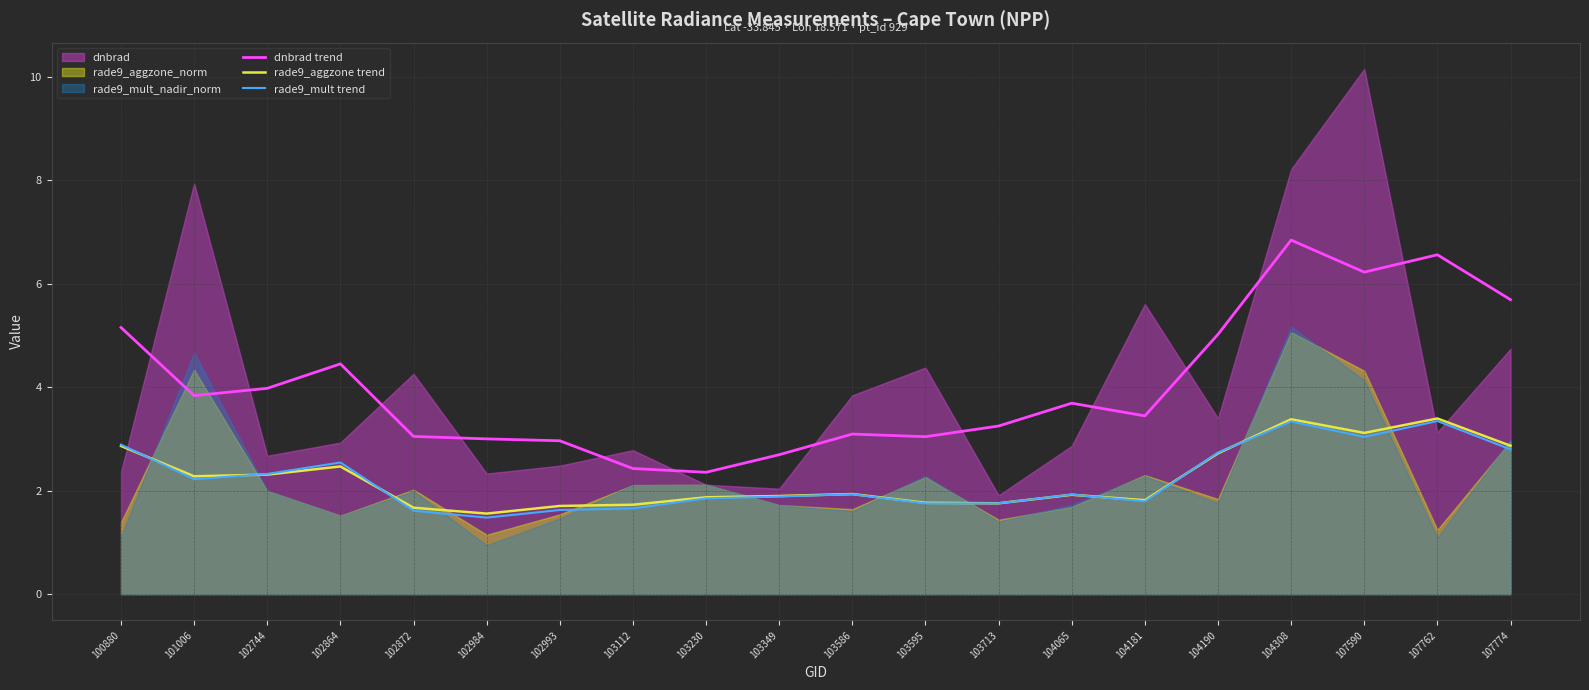

What value does the rade9_mult trend series have at 102744?

2.3